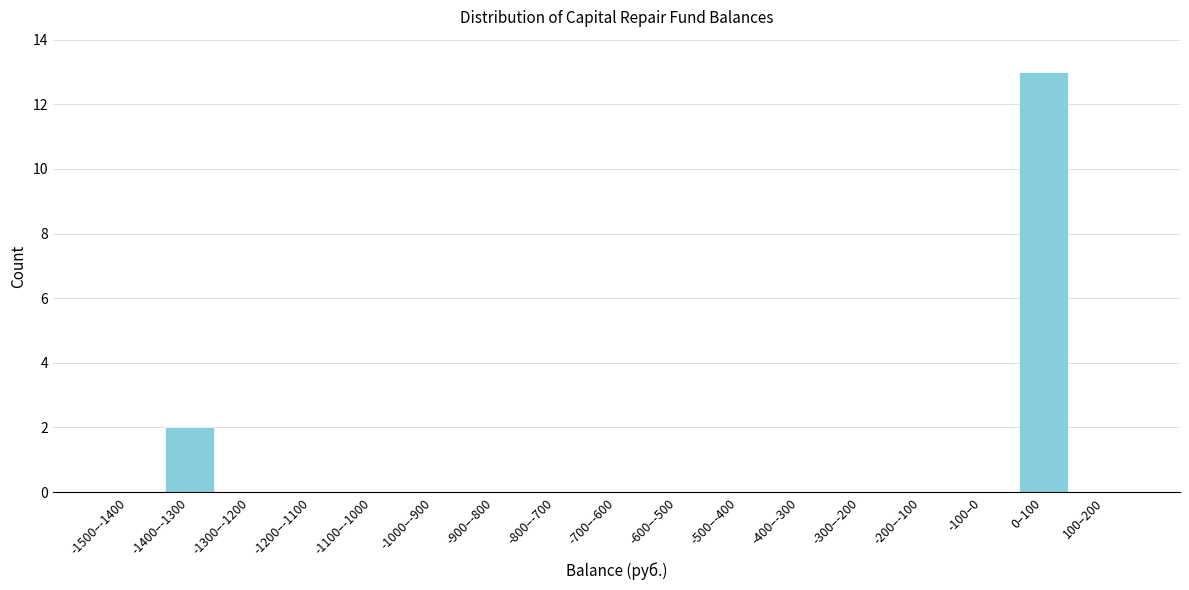

Reading left to right, list all the values displayed in this chart.

-1500–-1400=0	-1400–-1300=2	-1300–-1200=0	-1200–-1100=0	-1100–-1000=0	-1000–-900=0	-900–-800=0	-800–-700=0	-700–-600=0	-600–-500=0	-500–-400=0	-400–-300=0	-300–-200=0	-200–-100=0	-100–0=0	0–100=13	100–200=0